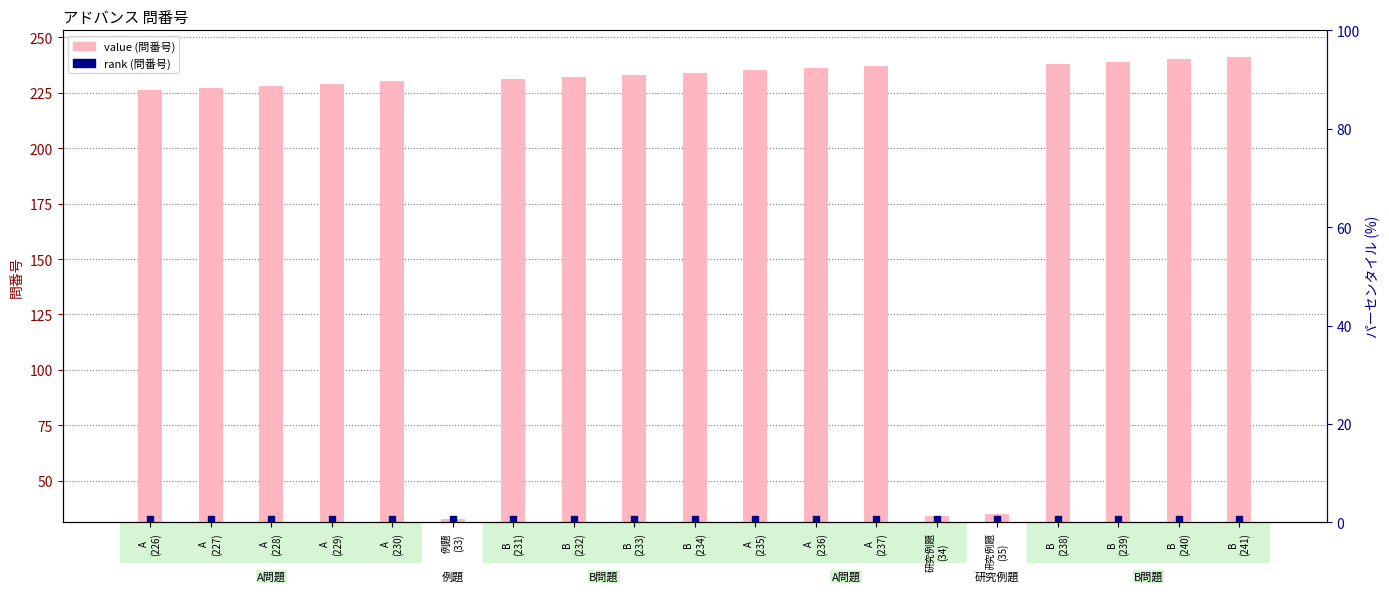

Is the value of 問番号 (value) at A
(235) greater than the value of 問番号 (rank) at B
(234)?

Yes